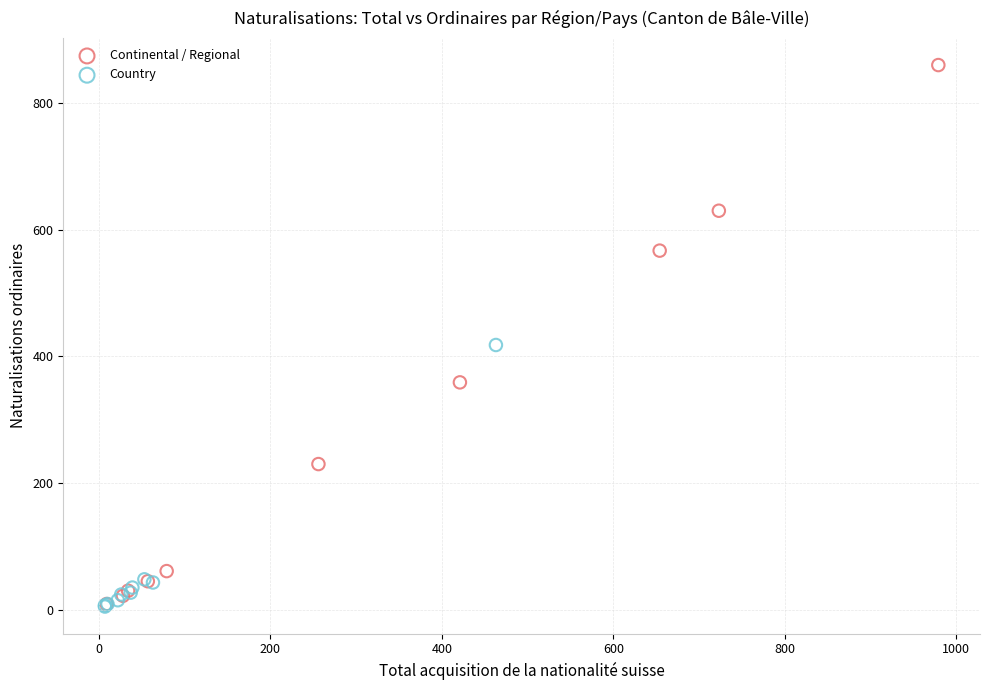

Which series has the largest Y range (max minus min)?

Continental / Regional